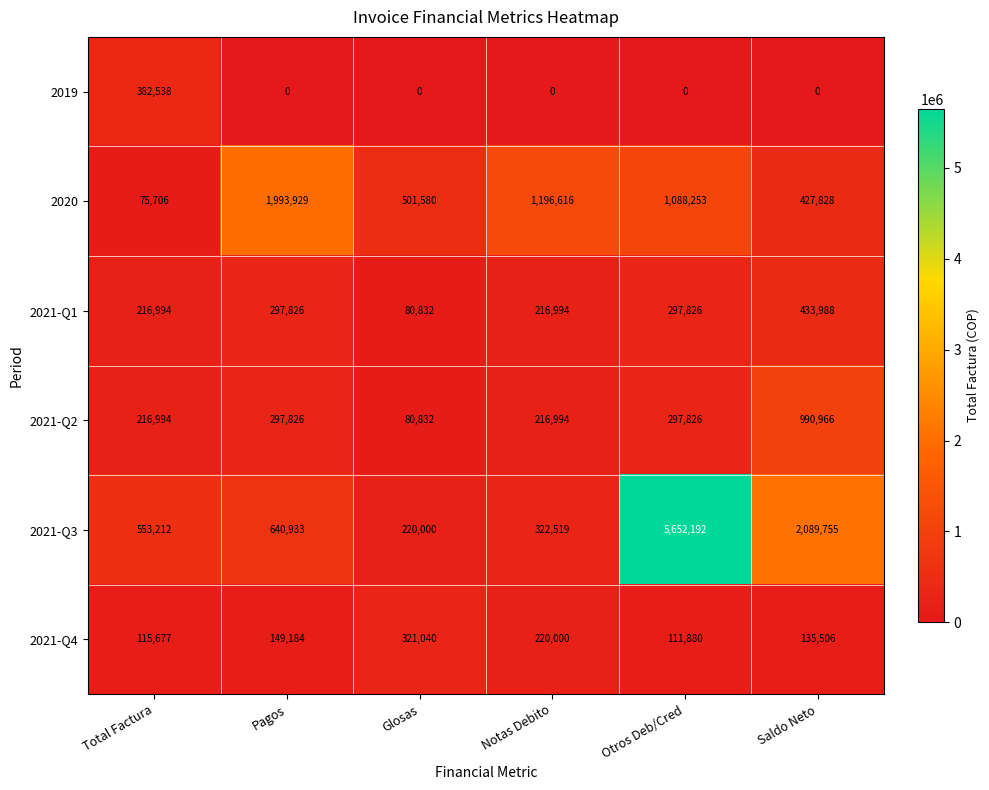

True or false: 2021-Q3 has a value of 323108 at Glosas.

False